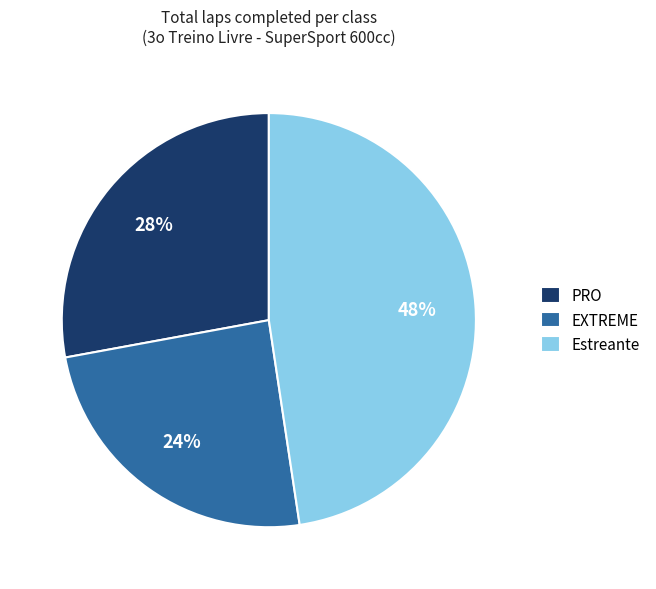

Is the sum of Estreante and EXTREME greater than half?

Yes